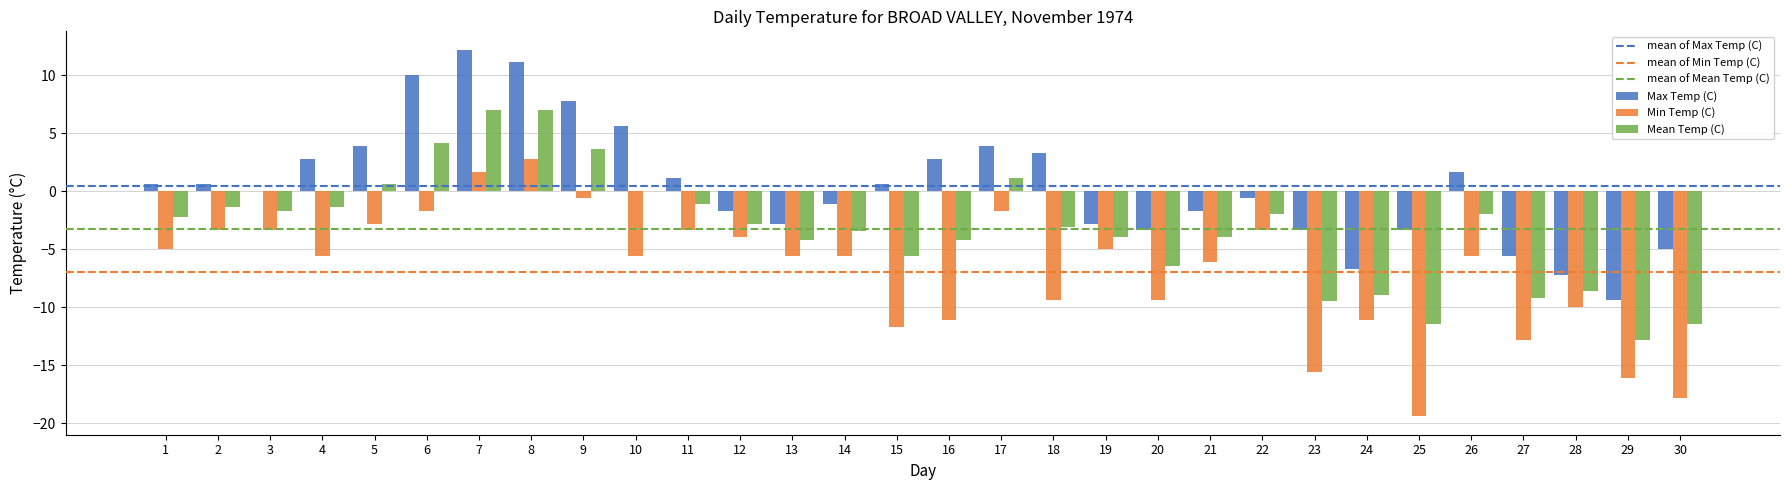

Reading left to right, what are all the values shown in this chart?

Max Temp (C): 0.6	0.6	0.0	2.8	3.9	10.0	12.2	11.1	7.8	5.6	1.1	-1.7	-2.8	-1.1	0.6	2.8	3.9	3.3	-2.8	-3.3	-1.7	-0.6	-3.3	-6.7	-3.3	1.7	-5.6	-7.2	-9.4	-5.0
Min Temp (C): -5.0	-3.3	-3.3	-5.6	-2.8	-1.7	1.7	2.8	-0.6	-5.6	-3.3	-3.9	-5.6	-5.6	-11.7	-11.1	-1.7	-9.4	-5.0	-9.4	-6.1	-3.3	-15.6	-11.1	-19.4	-5.6	-12.8	-10.0	-16.1	-17.8
Mean Temp (C): -2.2	-1.4	-1.7	-1.4	0.6	4.2	7.0	7.0	3.6	0.0	-1.1	-2.8	-4.2	-3.4	-5.6	-4.2	1.1	-3.1	-3.9	-6.4	-3.9	-2.0	-9.5	-8.9	-11.4	-2.0	-9.2	-8.6	-12.8	-11.4